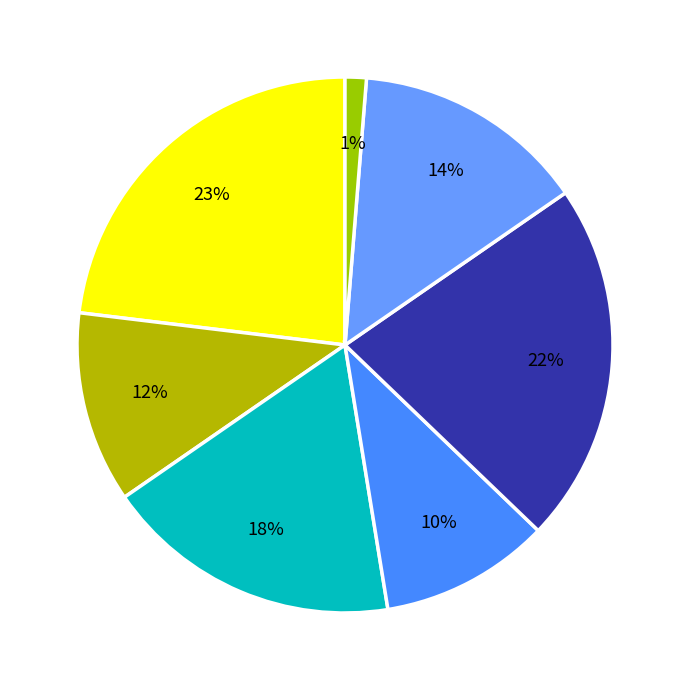

How many segments does this pie chart have?

7